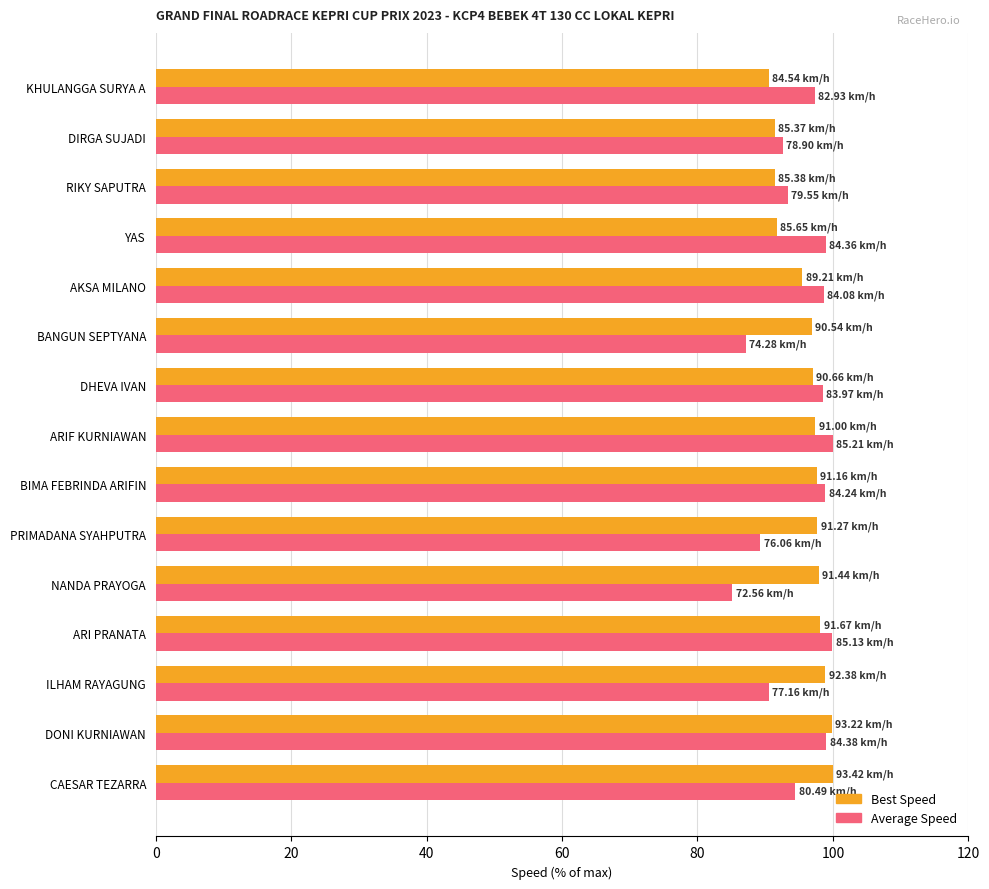

What is the total value across all series at ARIF KURNIAWAN?

197.4